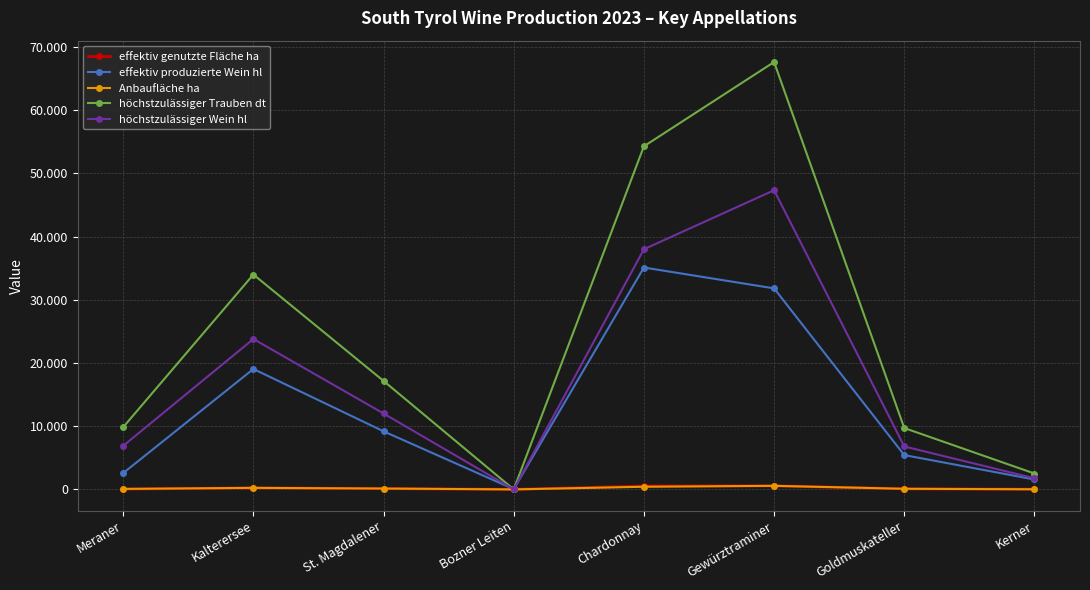

Is the value of höchstzulässiger Trauben dt at Meraner greater than the value of Anbaufläche ha at Kerner?

Yes